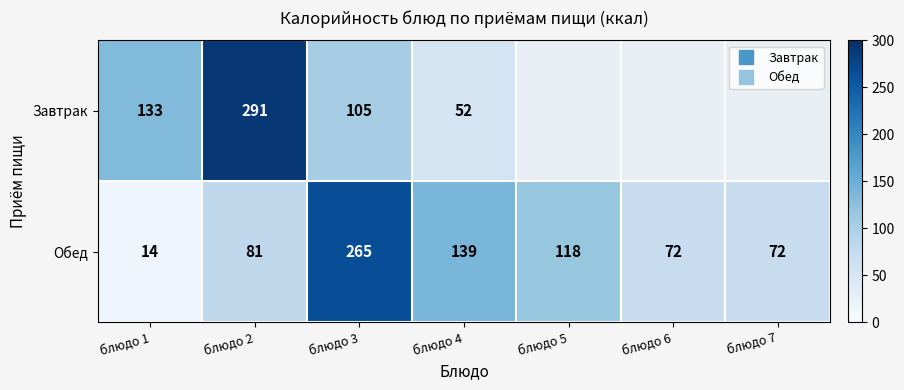

The value of Завтрак at блюдо 4 is 52.0. True or false?

True